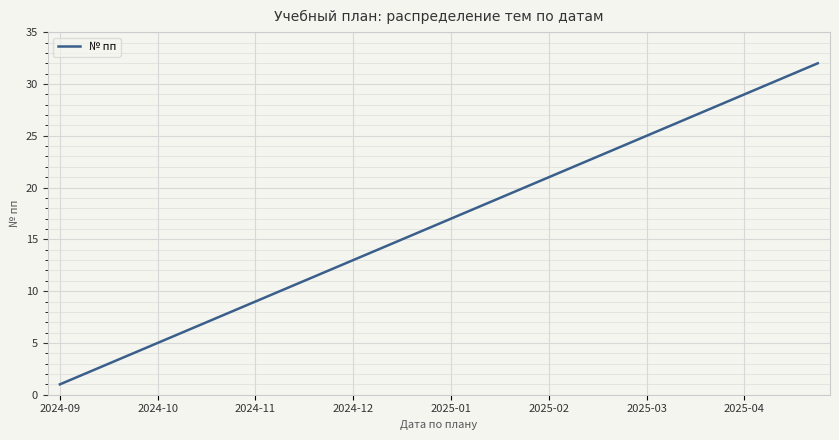

What is the minimum value shown in the chart?

1.0